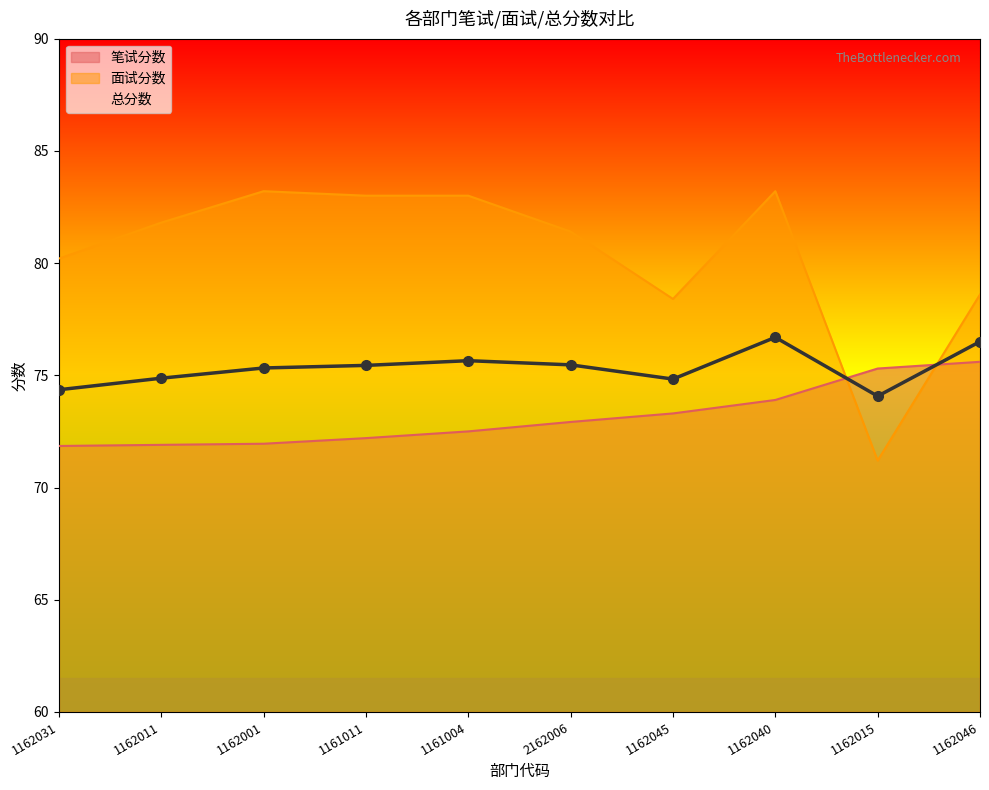

What is the value of the 总分数 point at the 5th from the left?

75.7